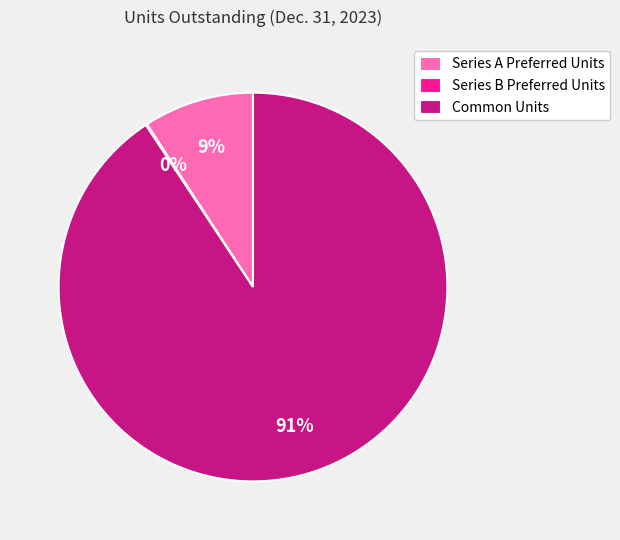

Which has a higher value, Series A Preferred Units or Common Units?

Common Units